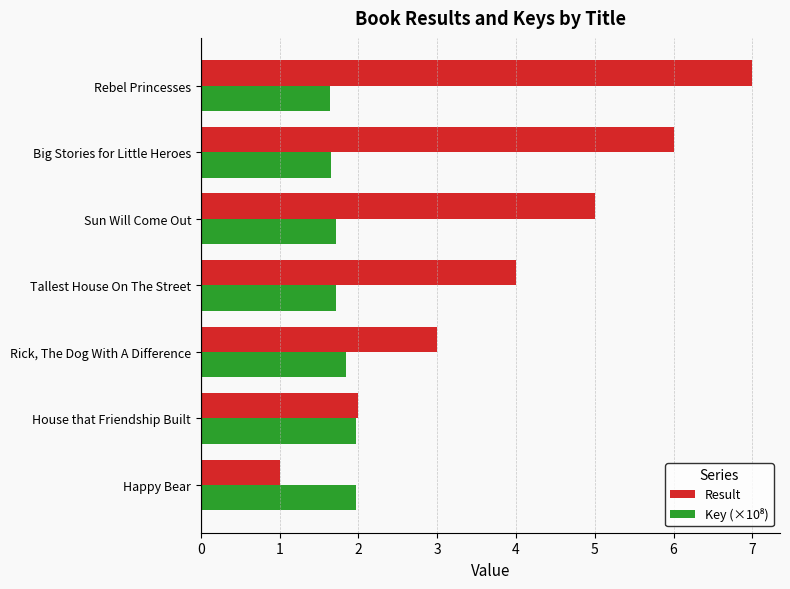

What is the minimum value shown in the chart?

1.0